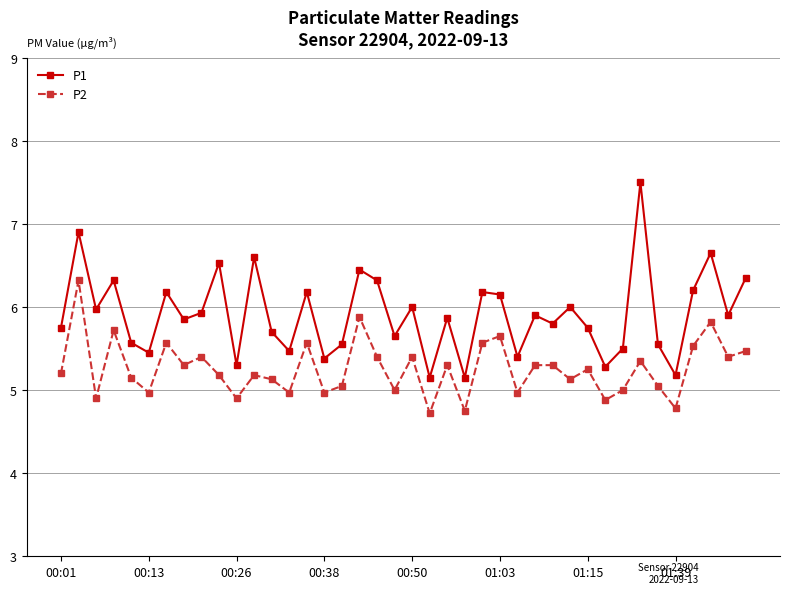

List the series in order of their peak value, lowest first.

P2, P1